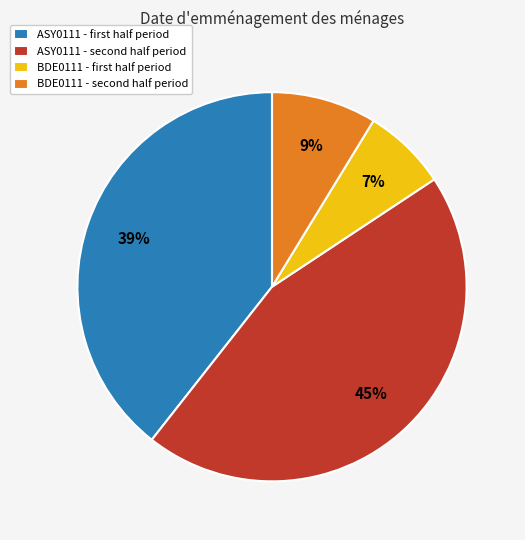

Rank the categories by value from lowest to highest.

BDE0111 - first half period, BDE0111 - second half period, ASY0111 - first half period, ASY0111 - second half period